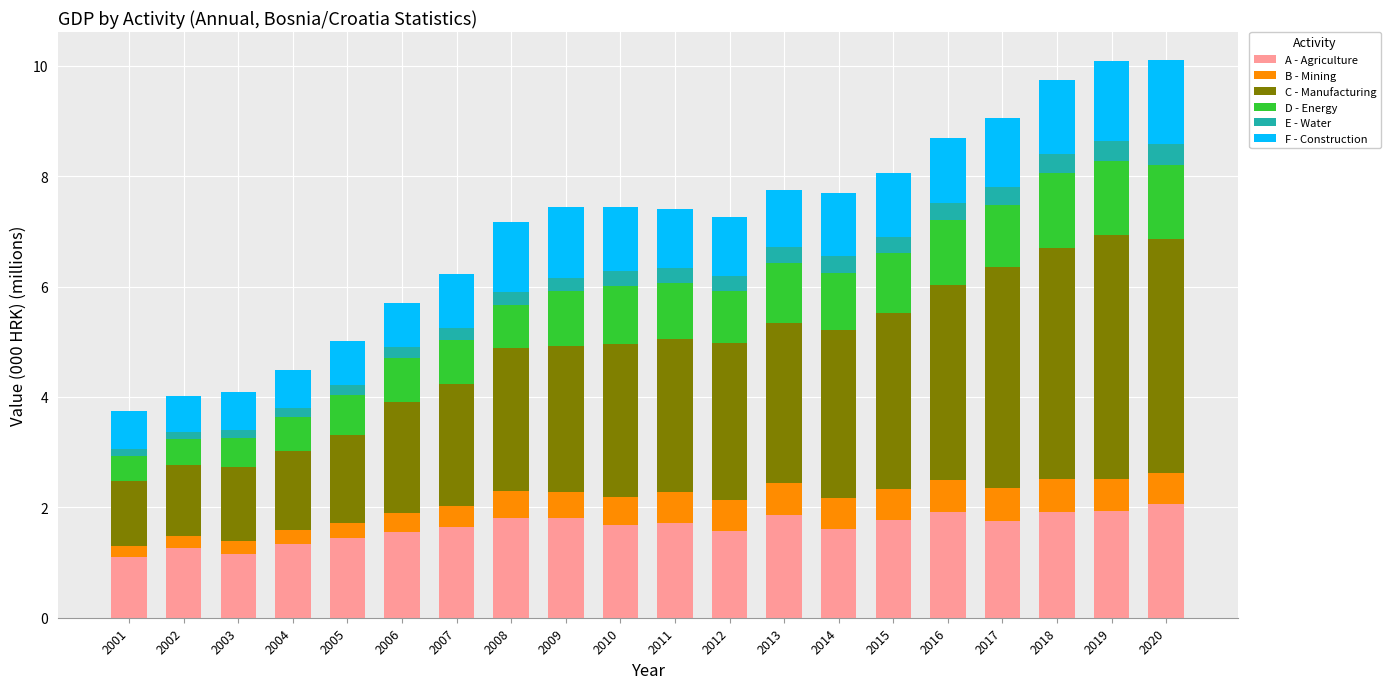

What is the highest value of the A - Agriculture series?

2.1